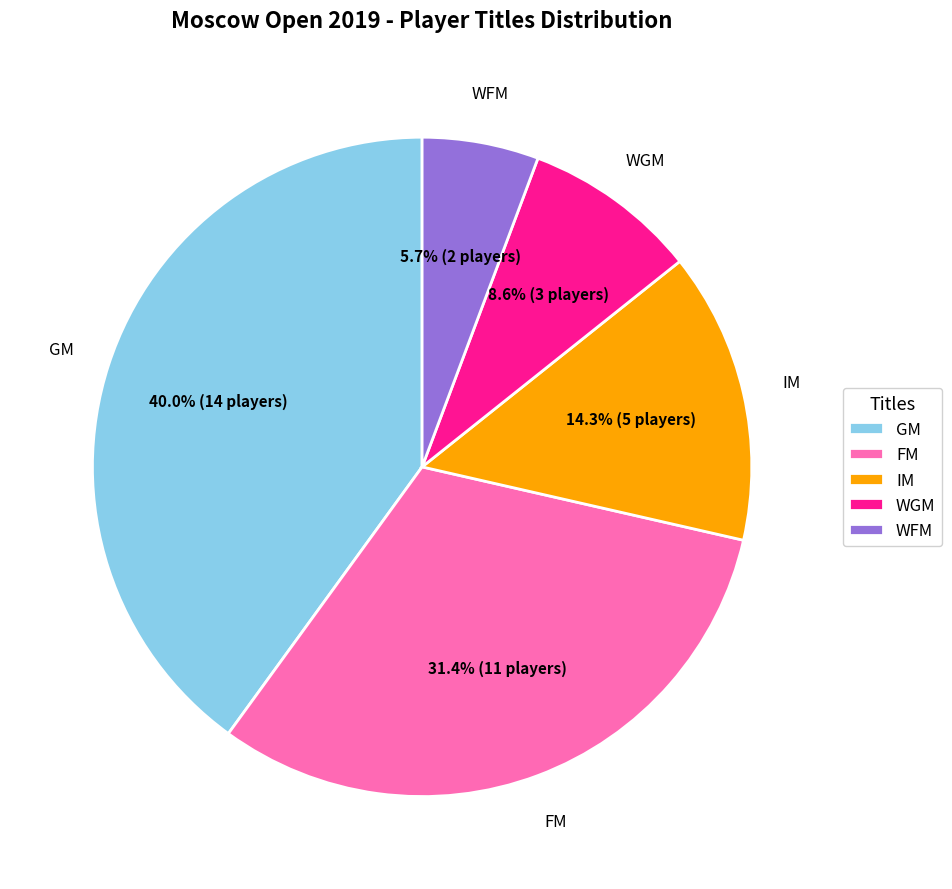

To the nearest percent, what percentage of the pie is IM?

14%